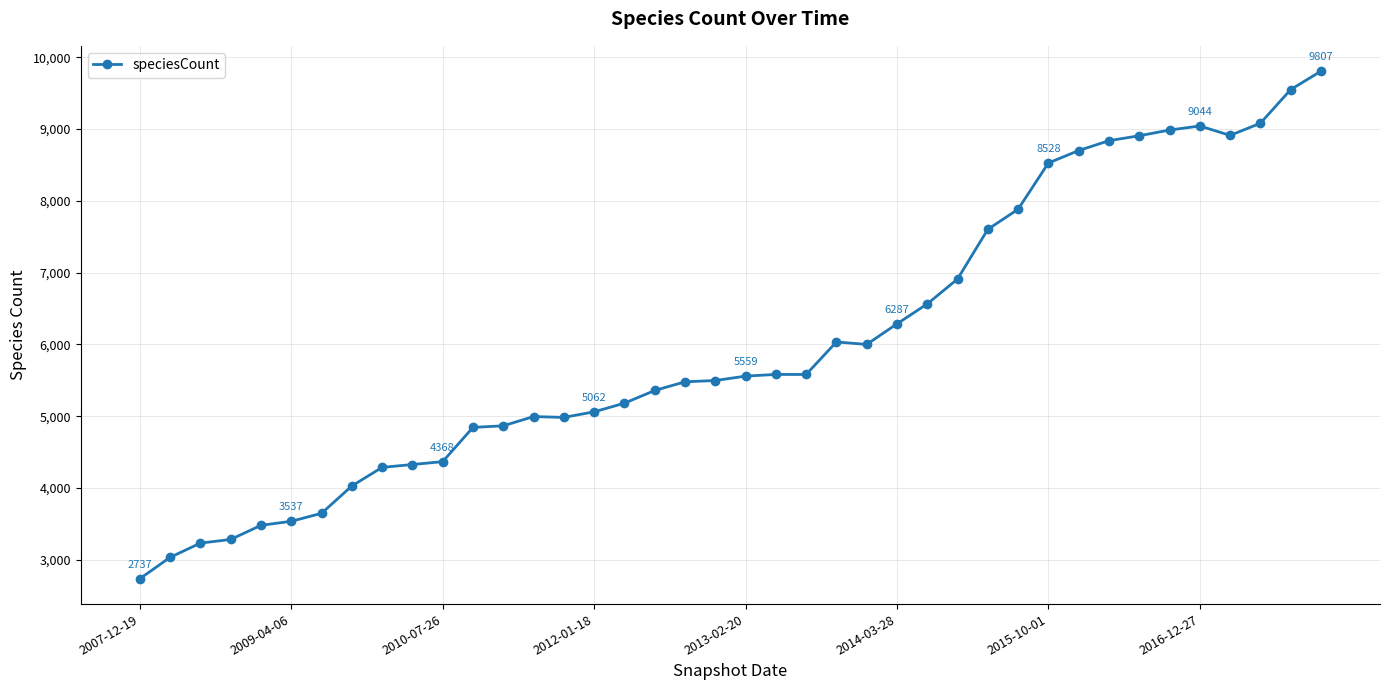

What is the average value?

6015